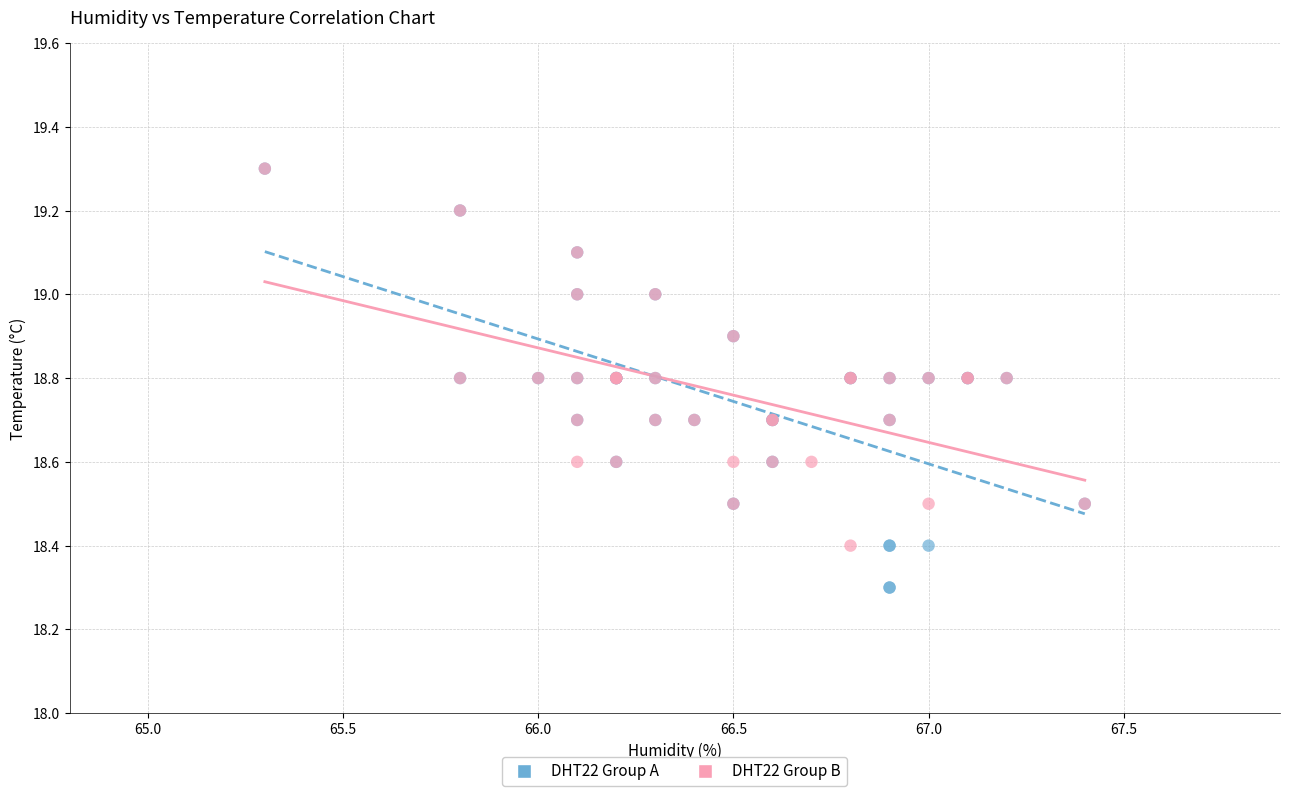

What are all the series names shown in the legend?

DHT22 Group A, DHT22 Group B